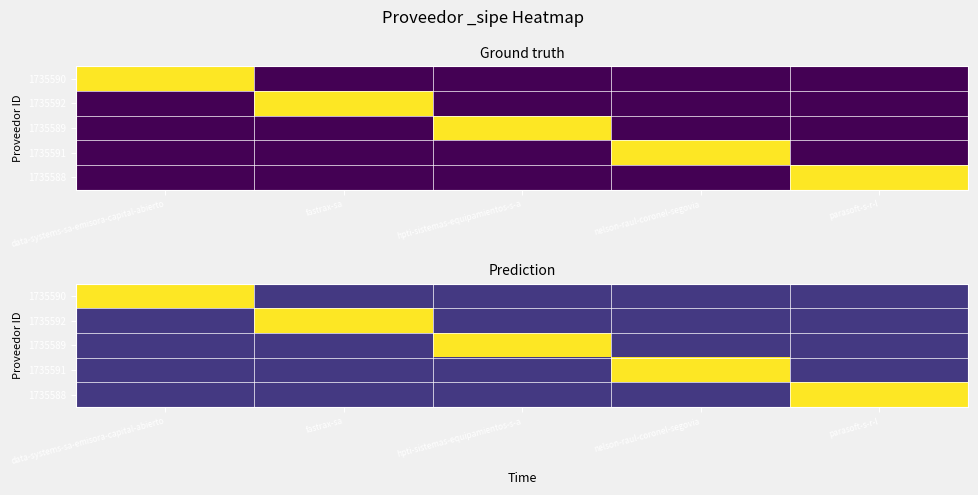

Rank the series by their maximum value, from lowest to highest.

1735590, 1735592, 1735589, 1735591, 1735588